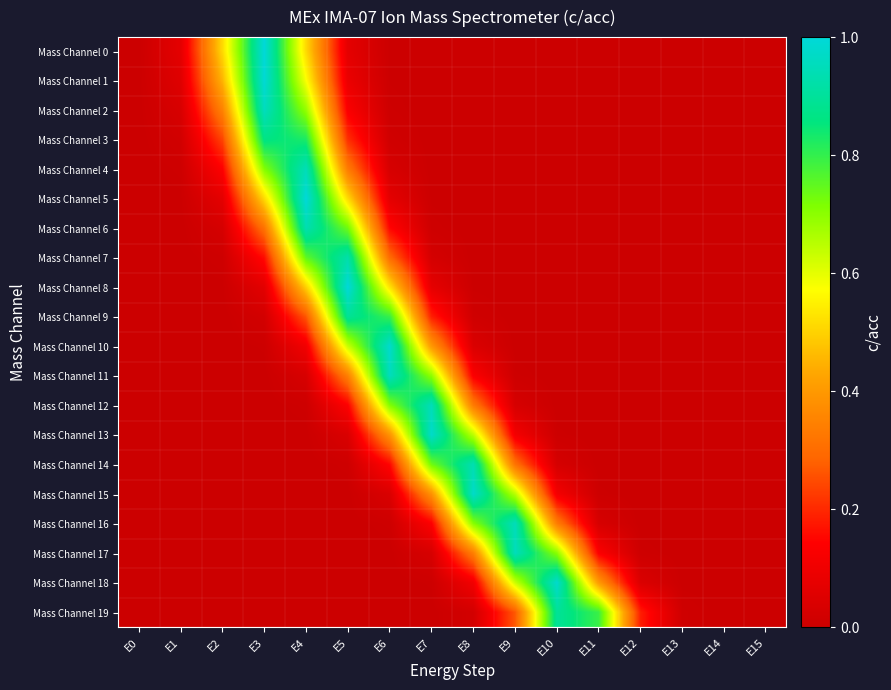

How many categories are shown in the chart?

16